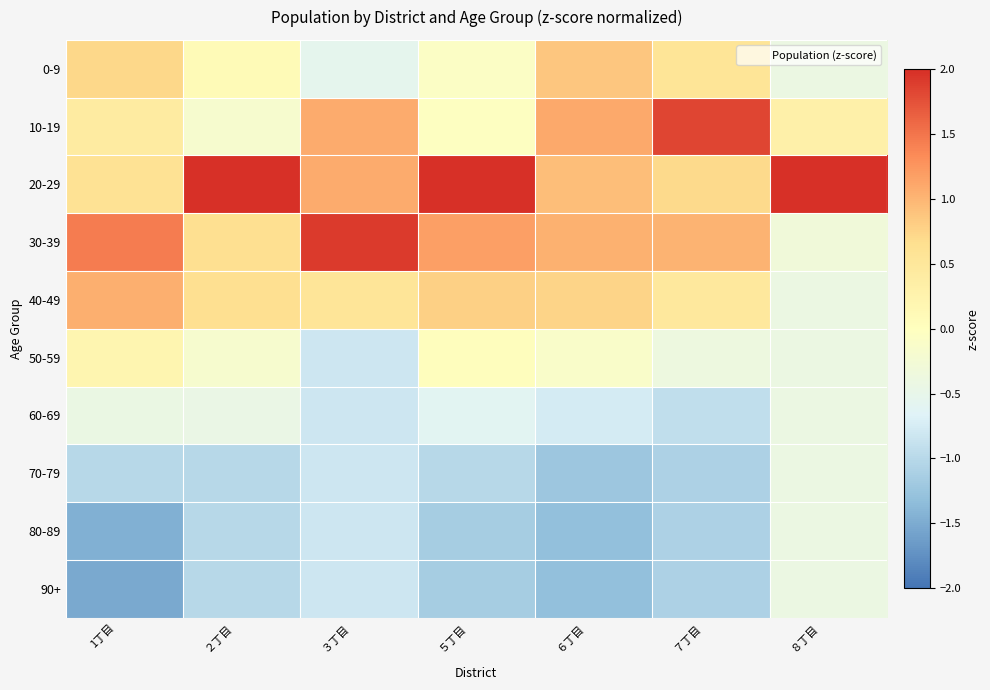

Reading left to right, list all the values displayed in this chart.

0-9: 1丁目
=0.7	２丁目
=0.1	３丁目
=-0.5	５丁目
=-0.1	６丁目
=0.9	７丁目
=0.5	８丁目
=-0.4
10-19: 1丁目
=0.4	２丁目
=-0.2	３丁目
=1.1	５丁目
=-0.0	６丁目
=1.1	７丁目
=1.8	８丁目
=0.3
20-29: 1丁目
=0.6	２丁目
=2.4	３丁目
=1.1	５丁目
=2.0	６丁目
=0.9	７丁目
=0.7	８丁目
=2.9
30-39: 1丁目
=1.4	２丁目
=0.6	３丁目
=1.9	５丁目
=1.2	６丁目
=1.0	７丁目
=1.0	８丁目
=-0.3
40-49: 1丁目
=1.1	２丁目
=0.6	３丁目
=0.5	５丁目
=0.8	６丁目
=0.8	７丁目
=0.5	８丁目
=-0.4
50-59: 1丁目
=0.2	２丁目
=-0.2	３丁目
=-0.8	５丁目
=0.0	６丁目
=-0.1	７丁目
=-0.4	８丁目
=-0.4
60-69: 1丁目
=-0.4	２丁目
=-0.5	３丁目
=-0.8	５丁目
=-0.6	６丁目
=-0.8	７丁目
=-0.9	８丁目
=-0.4
70-79: 1丁目
=-1.0	２丁目
=-1.0	３丁目
=-0.8	５丁目
=-1.0	６丁目
=-1.2	７丁目
=-1.1	８丁目
=-0.4
80-89: 1丁目
=-1.5	２丁目
=-1.0	３丁目
=-0.8	５丁目
=-1.1	６丁目
=-1.3	７丁目
=-1.1	８丁目
=-0.4
90+: 1丁目
=-1.5	２丁目
=-1.0	３丁目
=-0.8	５丁目
=-1.1	６丁目
=-1.3	７丁目
=-1.1	８丁目
=-0.4